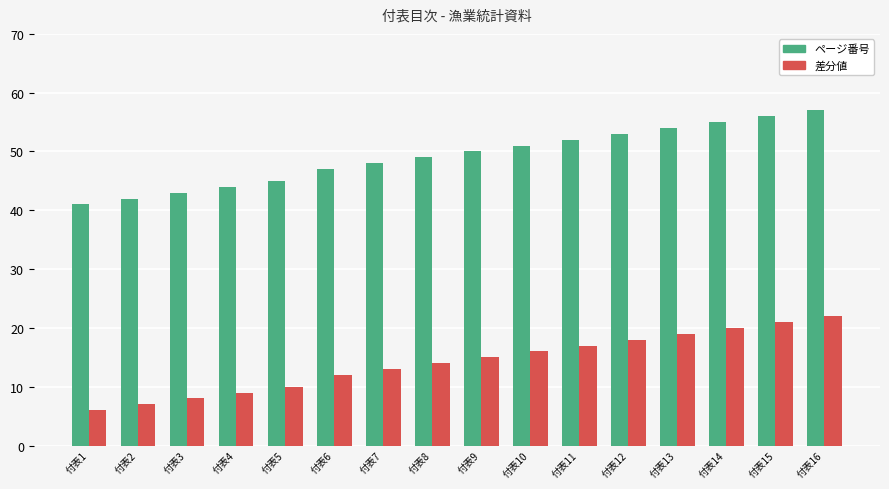

Rank the series by their maximum value, from lowest to highest.

差分値, ページ番号